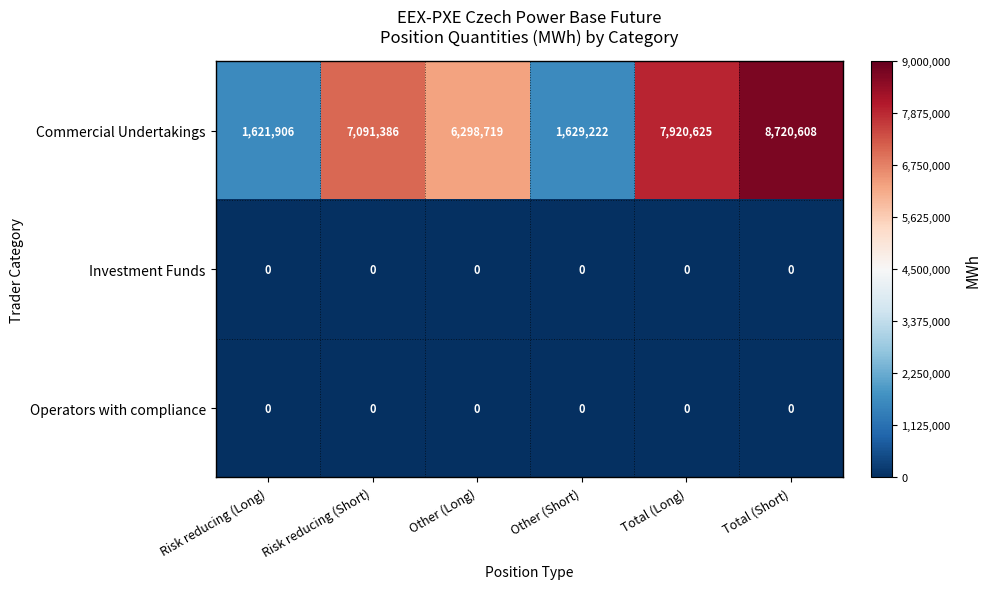

Which series has the largest range (max minus min)?

Commercial Undertakings